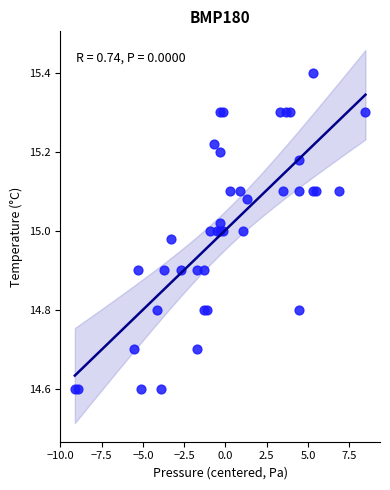

What is the range of Y values (max minus min)?

0.8